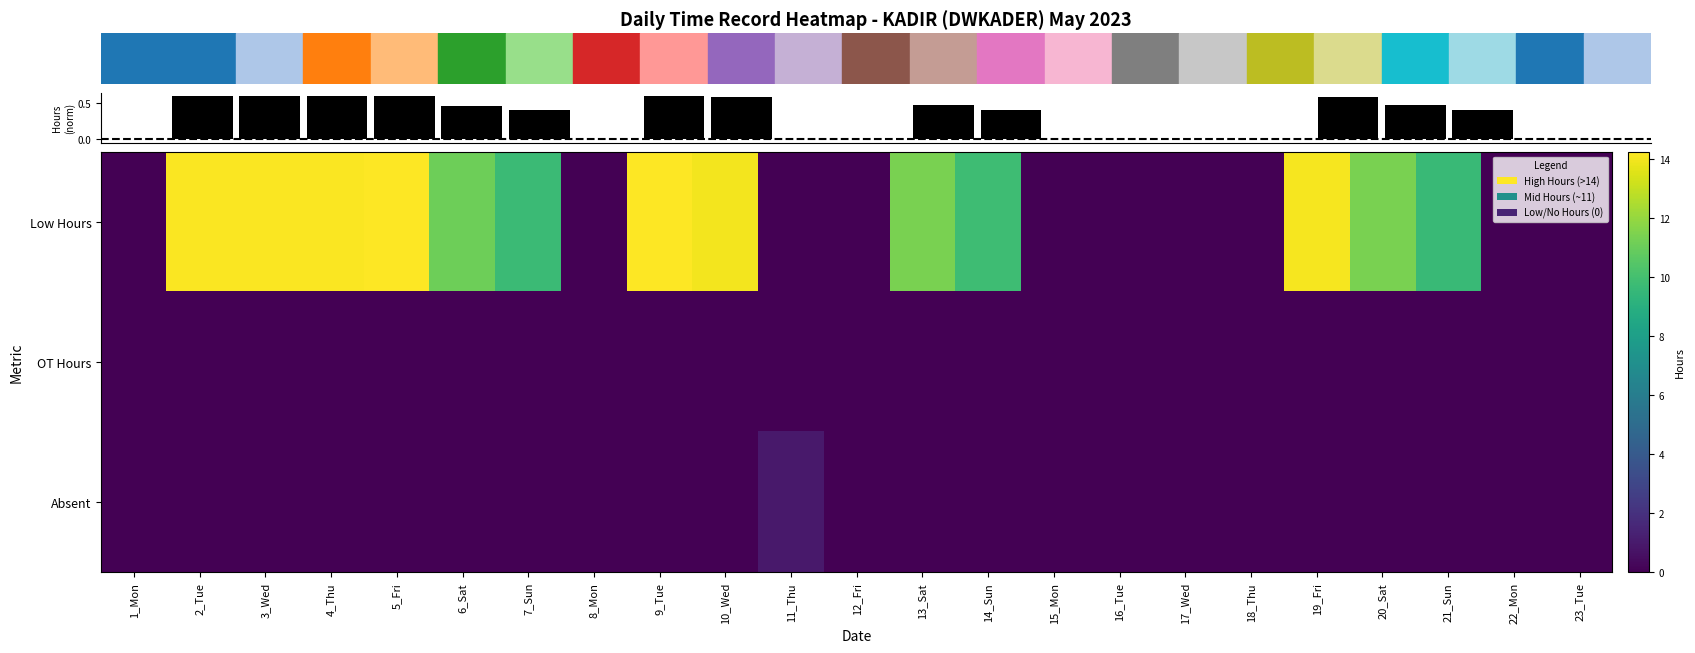

What is the difference between the maximum and second lowest values in the Low Hours series?

14.2